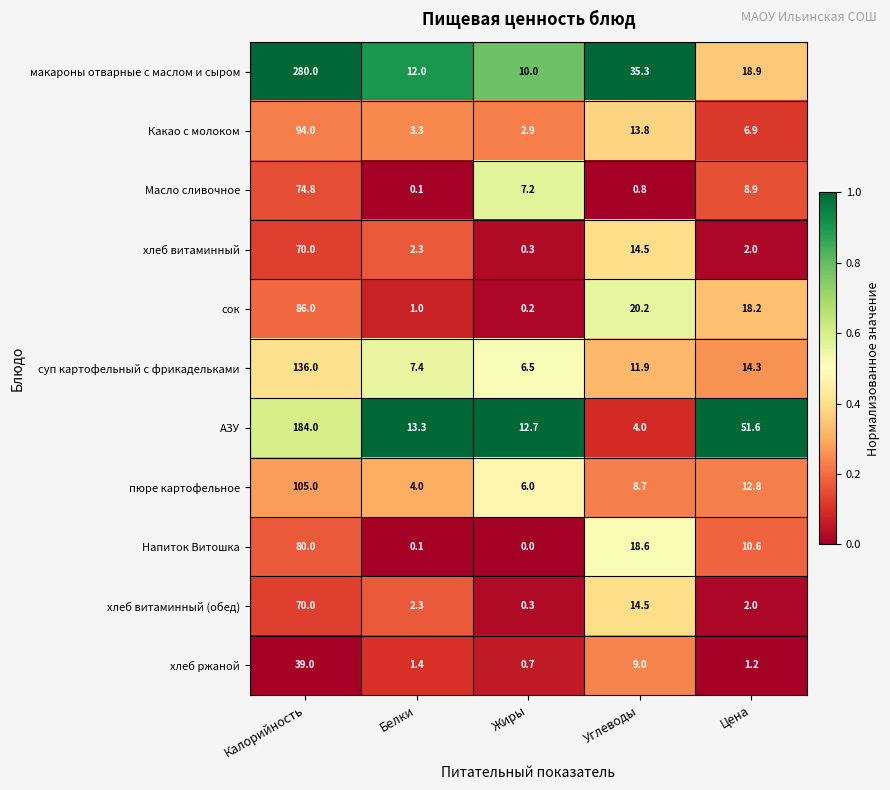

Which label corresponds to the largest value in the chart?

Калорийность